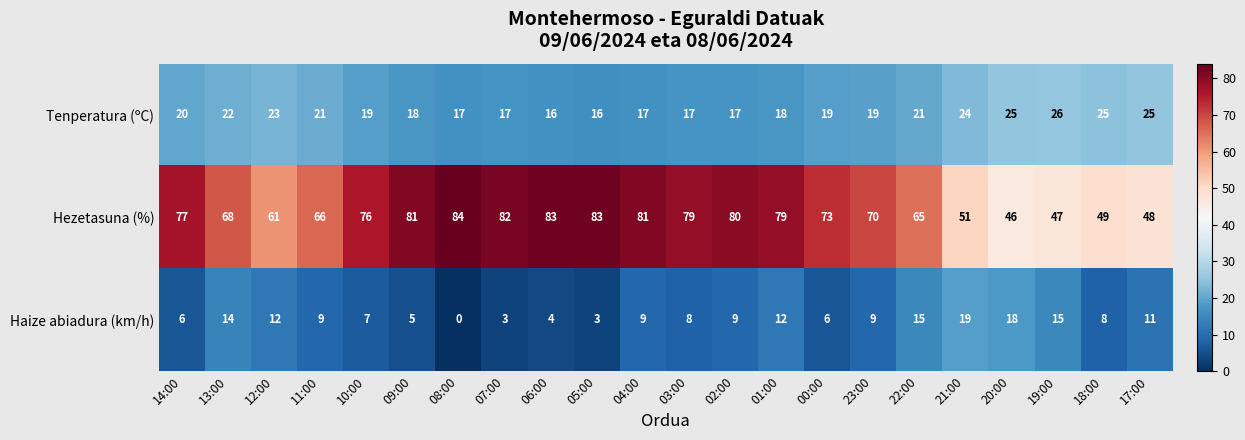

Count the number of data series in this chart.

3